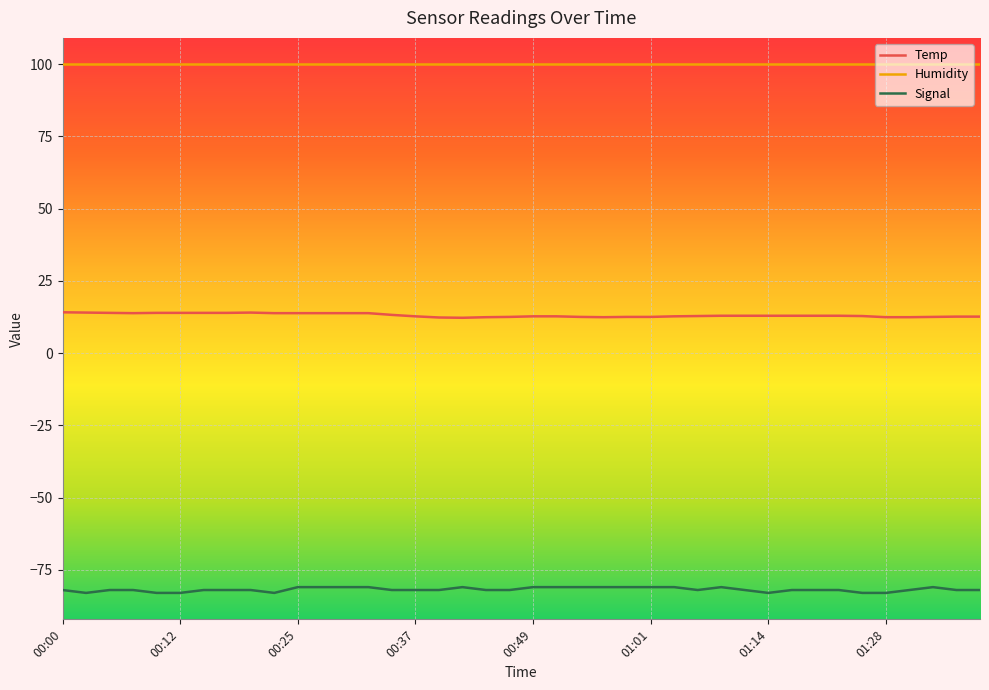

Rank the series by their maximum value, from lowest to highest.

Signal, Temp, Humidity